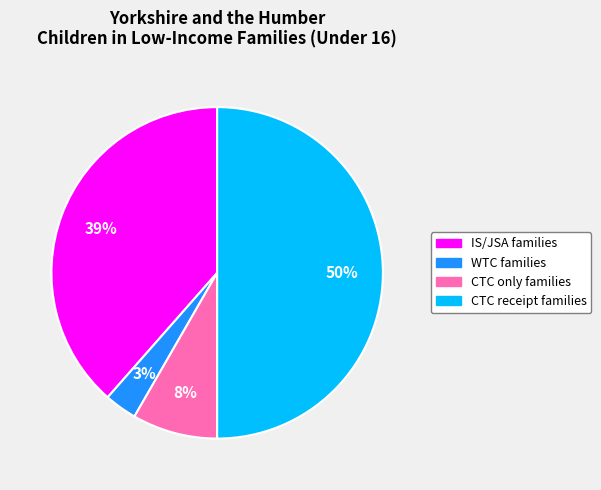

To the nearest percent, what is the difference between the largest and smallest slice percentages?

47%